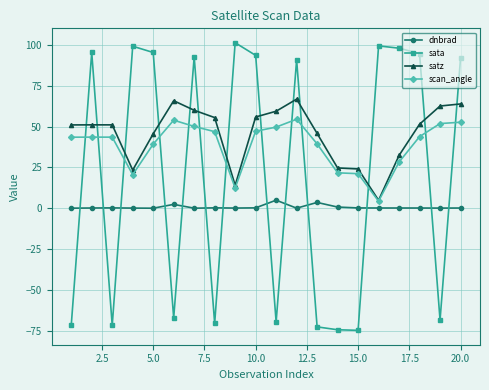

True or false: scan_angle has more than 1 points higher than both neighbors.

True